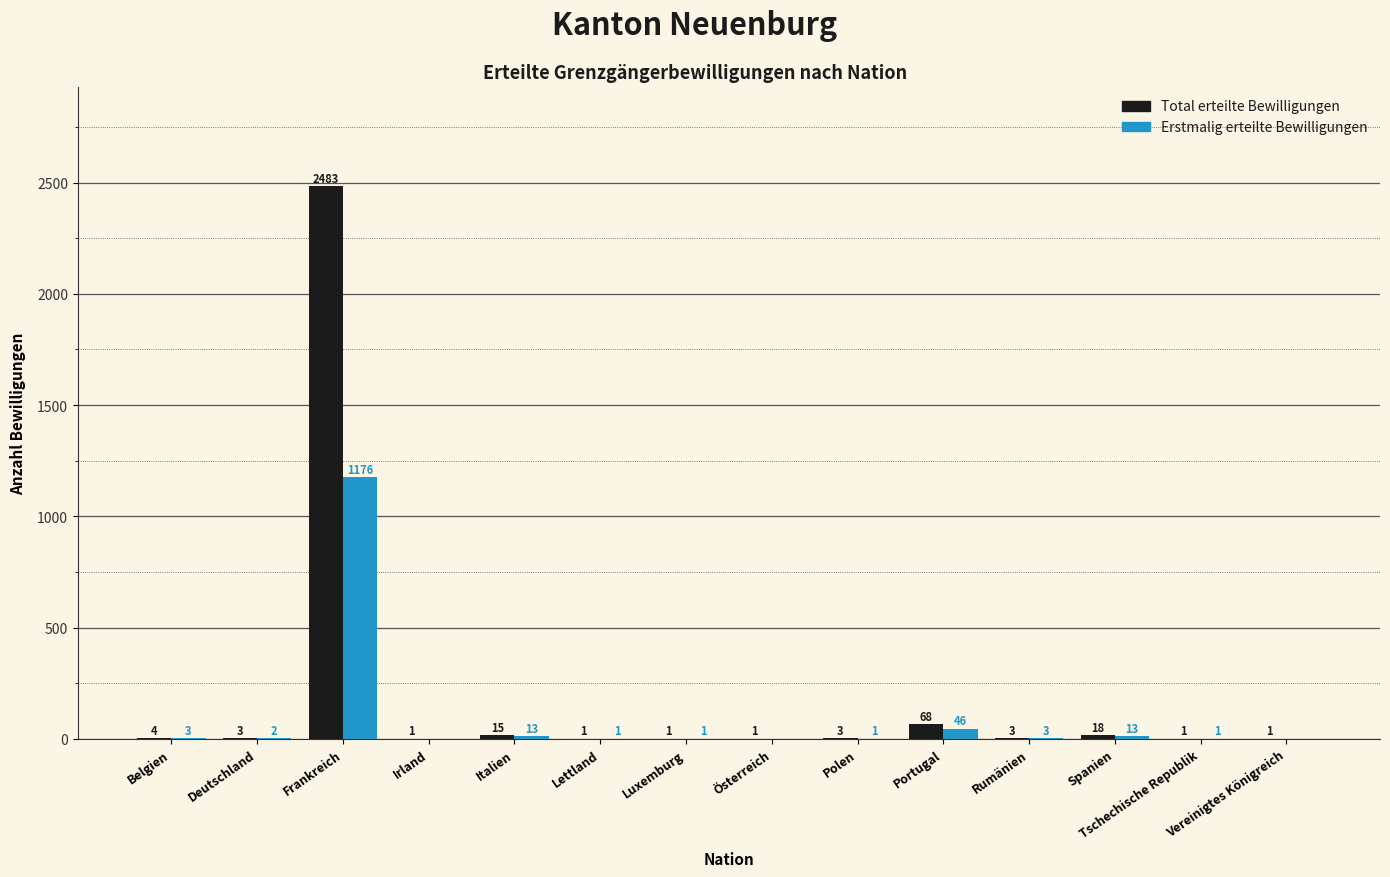

What is the sum of the Total erteilte Bewilligungen values at Frankreich and Luxemburg?

2484